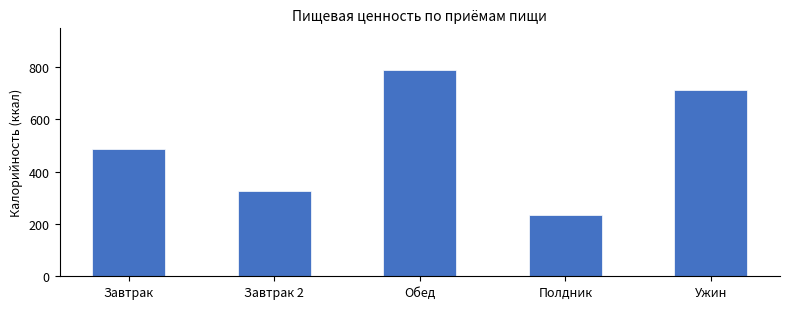

Reading left to right, list all the values displayed in this chart.

Завтрак=485.6	Завтрак 2=325.0	Обед=790.0	Полдник=235.0	Ужин=712.4